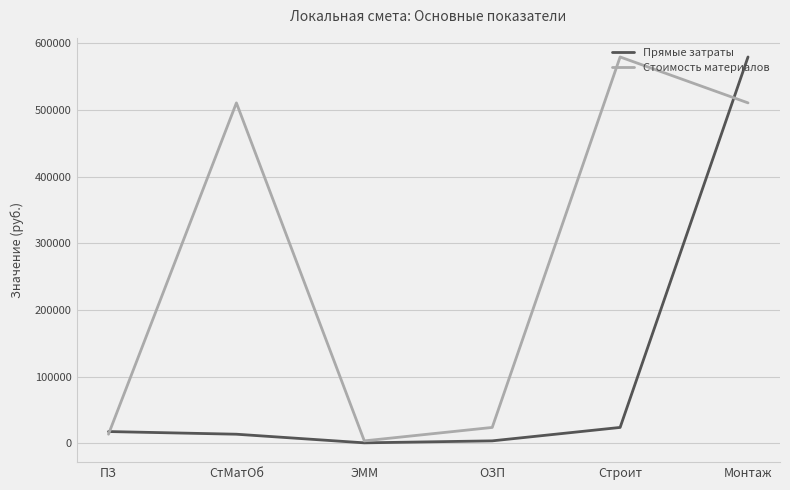

At which category is the sum across all series the highest?

Монтаж